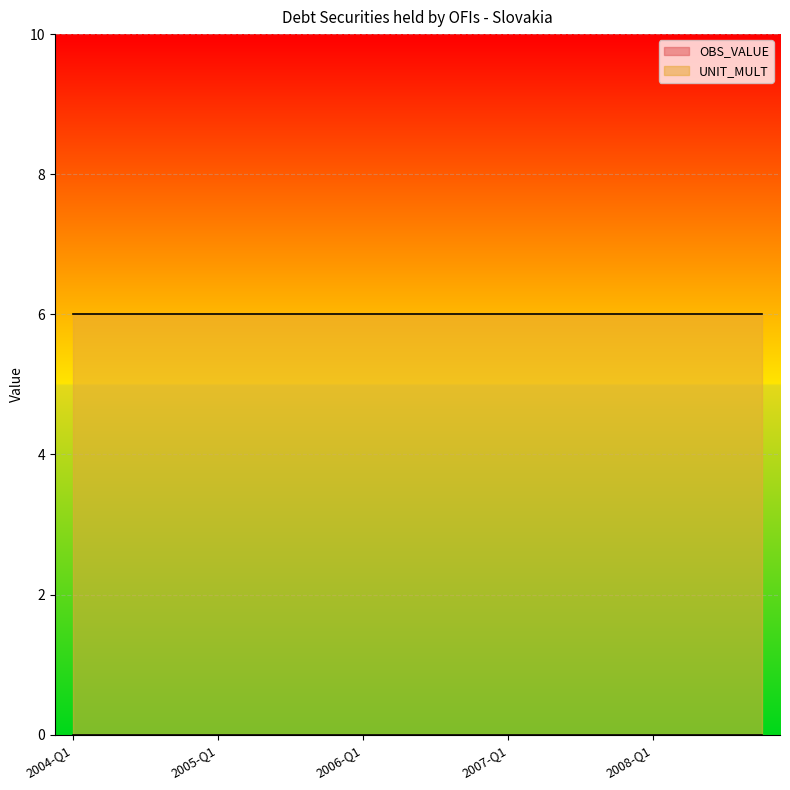

What position from the left is 2005-Q1?

5